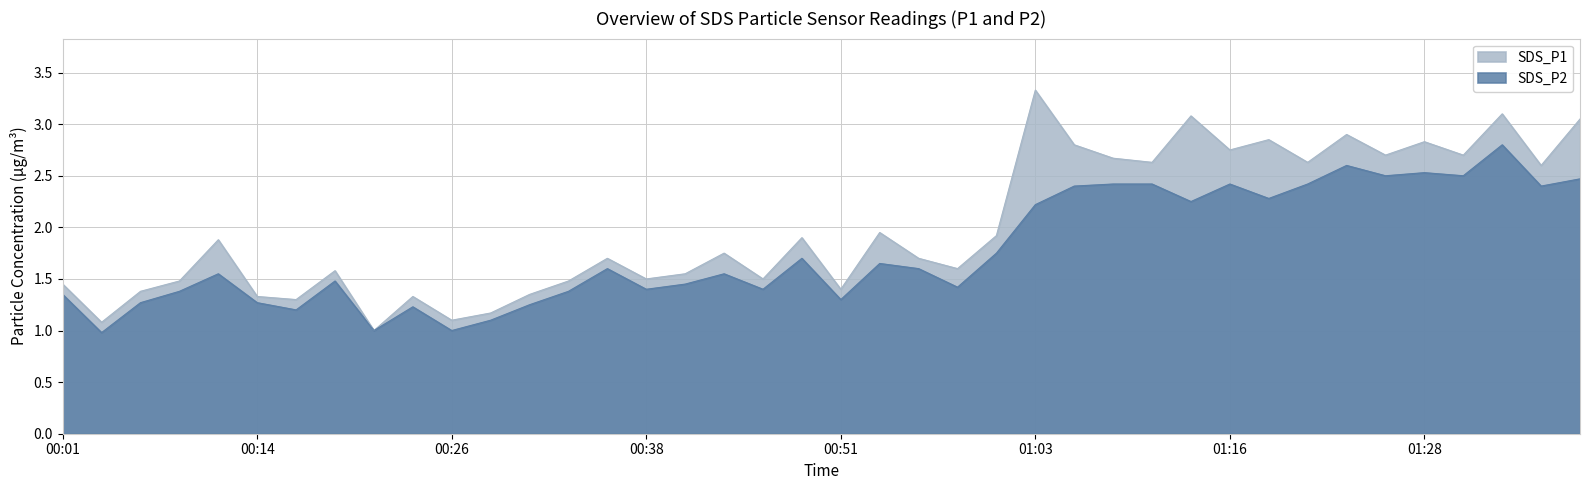

Reading right to left, transcribe all the data shown in this chart.

SDS_P1: 01:38=3.0	01:35=2.6	01:33=3.1	01:31=2.7	01:28=2.8	01:26=2.7	01:23=2.9	01:21=2.6	01:18=2.9	01:16=2.8	01:13=3.1	01:11=2.6	01:08=2.7	01:06=2.8	01:03=3.3	01:01=1.9	00:58=1.6	00:56=1.7	00:53=1.9	00:51=1.4	00:48=1.9	00:46=1.5	00:43=1.8	00:41=1.6	00:38=1.5	00:36=1.7	00:33=1.5	00:31=1.4	00:28=1.2	00:26=1.1	00:24=1.3	00:21=1.0	00:19=1.6	00:16=1.3	00:14=1.3	00:11=1.9	00:09=1.5	00:06=1.4	00:04=1.1	00:01=1.4
SDS_P2: 01:38=2.5	01:35=2.4	01:33=2.8	01:31=2.5	01:28=2.5	01:26=2.5	01:23=2.6	01:21=2.4	01:18=2.3	01:16=2.4	01:13=2.2	01:11=2.4	01:08=2.4	01:06=2.4	01:03=2.2	01:01=1.8	00:58=1.4	00:56=1.6	00:53=1.6	00:51=1.3	00:48=1.7	00:46=1.4	00:43=1.6	00:41=1.4	00:38=1.4	00:36=1.6	00:33=1.4	00:31=1.2	00:28=1.1	00:26=1.0	00:24=1.2	00:21=1.0	00:19=1.5	00:16=1.2	00:14=1.3	00:11=1.6	00:09=1.4	00:06=1.3	00:04=1.0	00:01=1.4